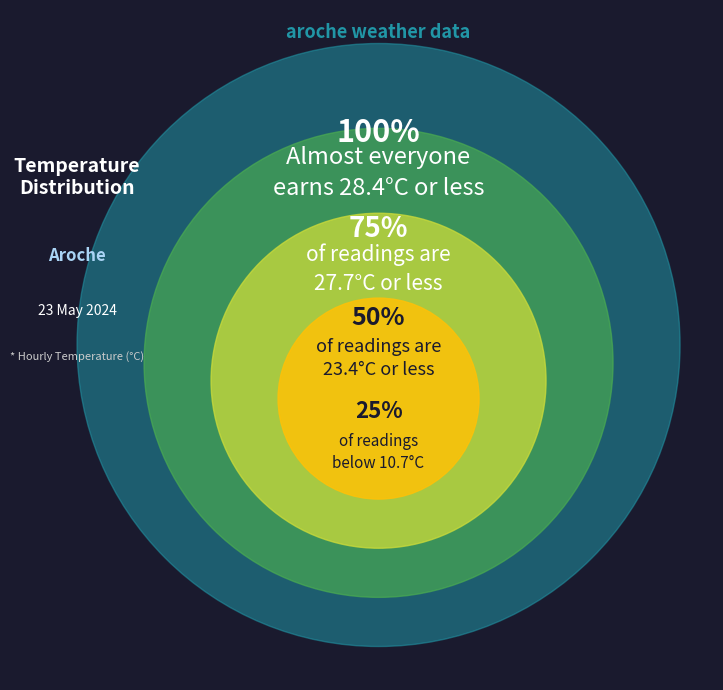

Is there any slice that represents more than half of the pie?

No